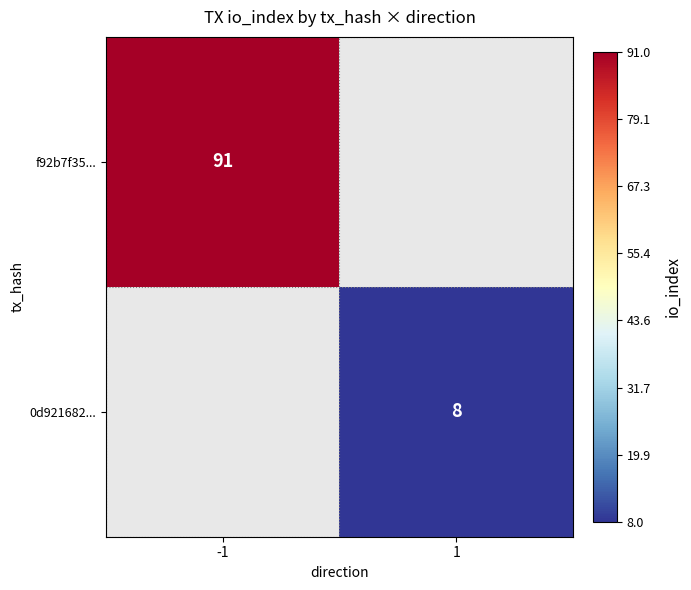

How many data points does each series have?

2